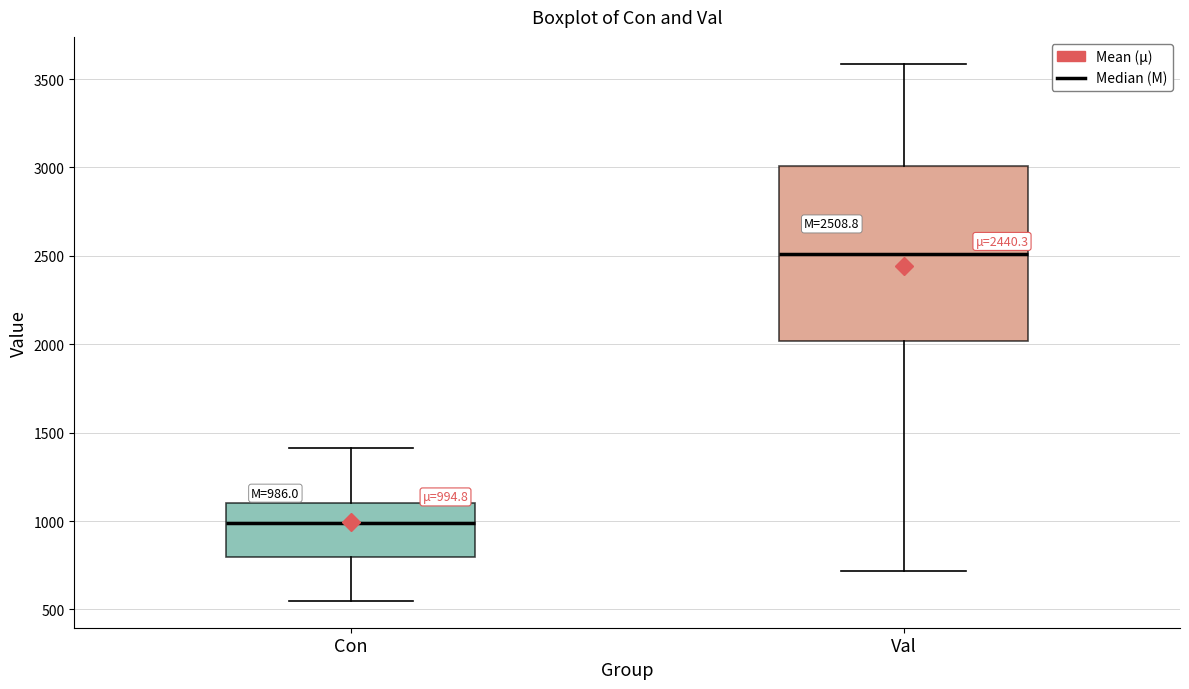

Comparing the boxes themselves (not the whiskers), which one is the tallest?

Val